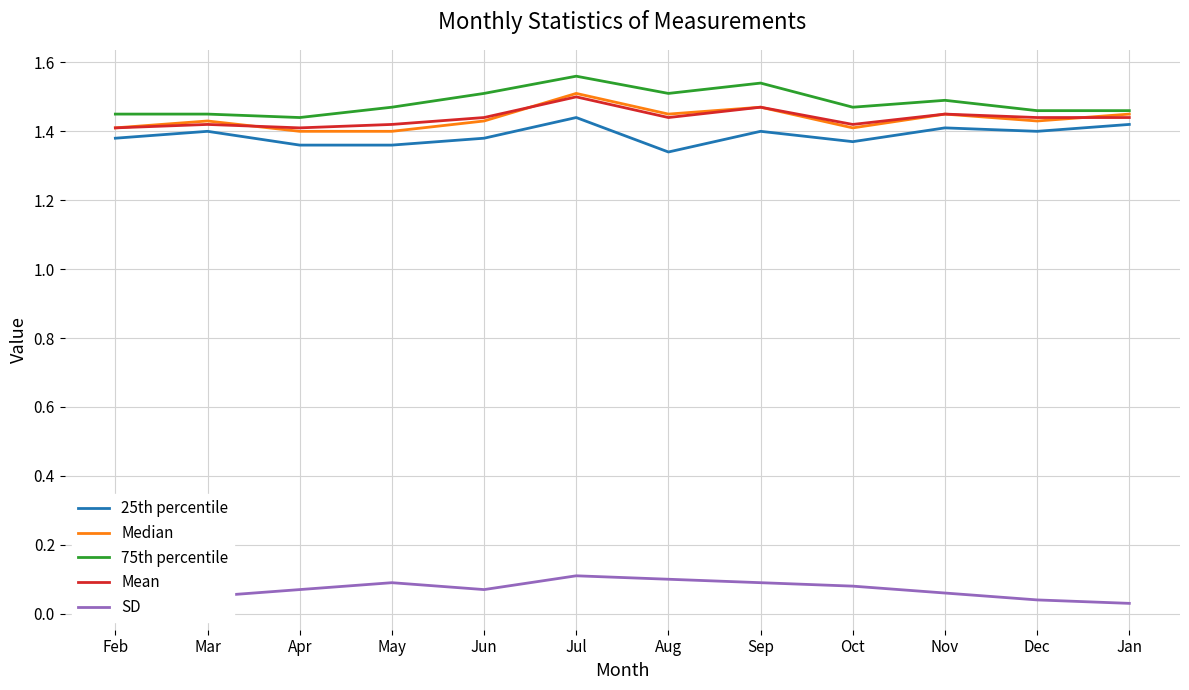

At which label does 25th percentile reach its peak?

Jul